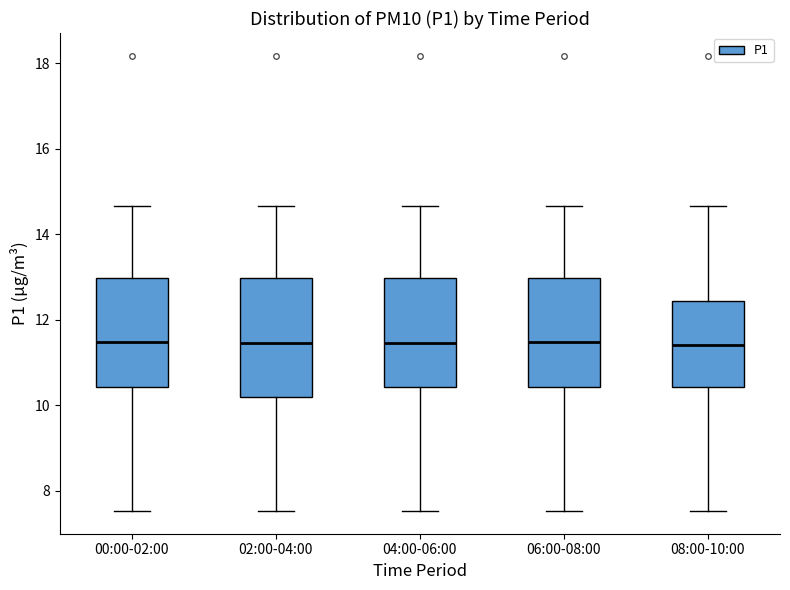

Reading left to right, transcribe this box plot: for each box, give where its median line is, the range the box spans, and where its two whiskers end, as read against the y-axis. The values are not printed on the chart, so give them approximately, as read against the axis.

00:00-02:00: median 11.4, box 10.4 to 13.0, whiskers 7.6 to 14.6
02:00-04:00: median 11.4, box 10.2 to 13.0, whiskers 7.6 to 14.6
04:00-06:00: median 11.4, box 10.4 to 13.0, whiskers 7.6 to 14.6
06:00-08:00: median 11.4, box 10.4 to 13.0, whiskers 7.6 to 14.6
08:00-10:00: median 11.4, box 10.4 to 12.4, whiskers 7.6 to 14.6